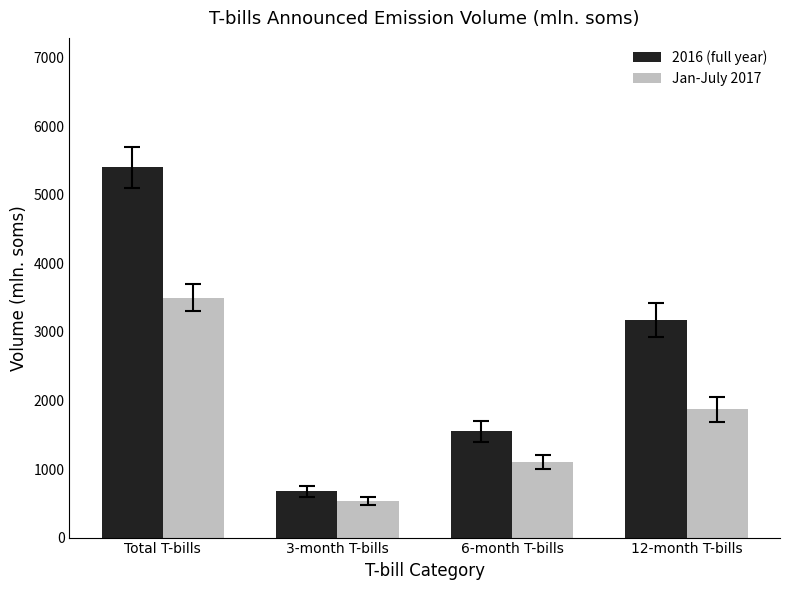

At 3-month T-bills, list the series in order from smallest to largest.

Jan-July 2017, 2016 (full year)